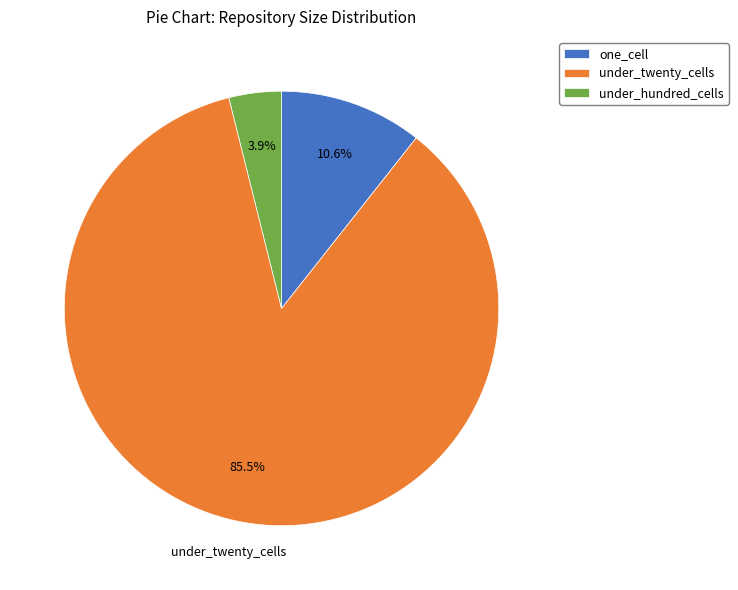

How many slices are in this pie chart?

3